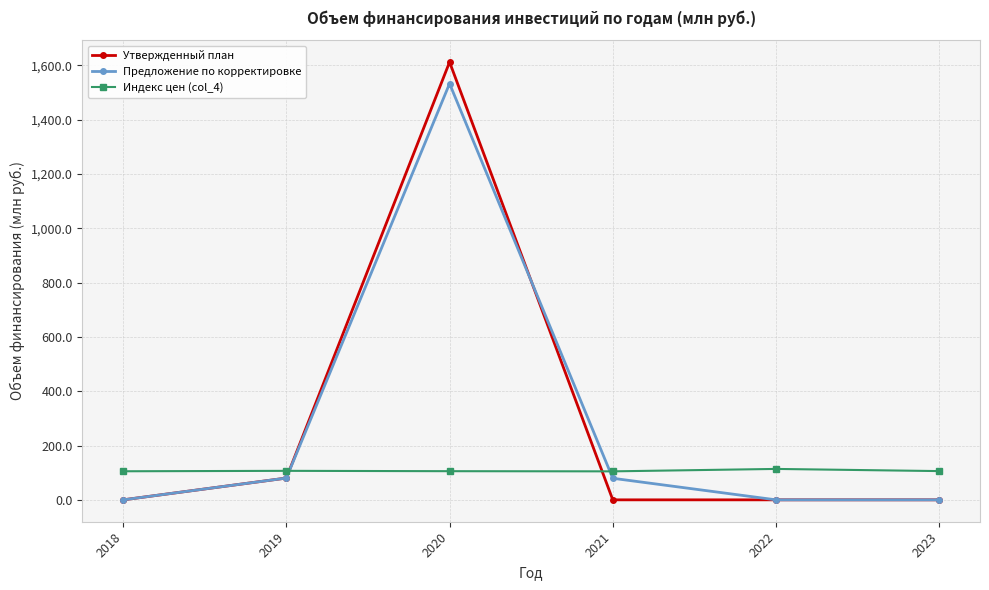

Is it true that Индекс цен (col_4) equals 178.5 at 2023?

False